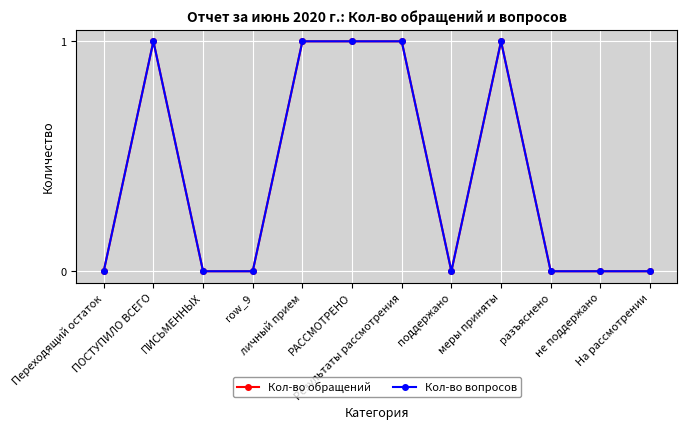

Is this an area chart (filled region under the line)?

No